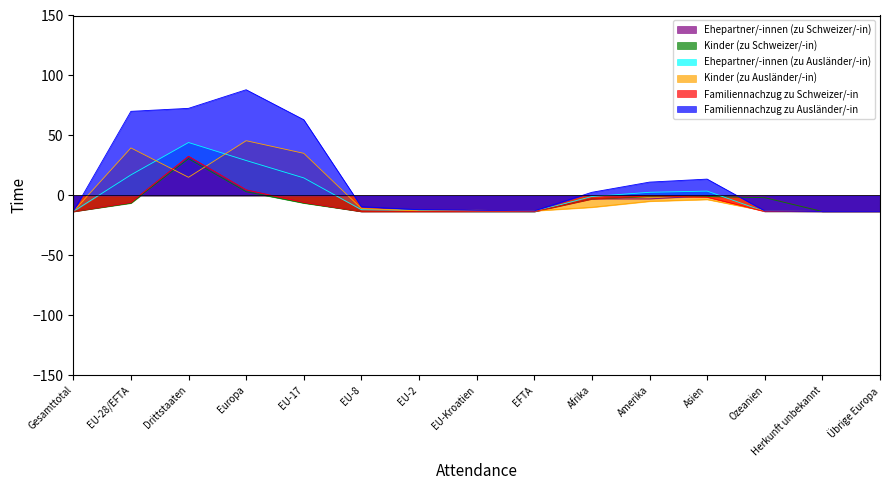

How many interior local peaks does the Ehepartner/-innen (zu Schweizer/-in) series have?

2